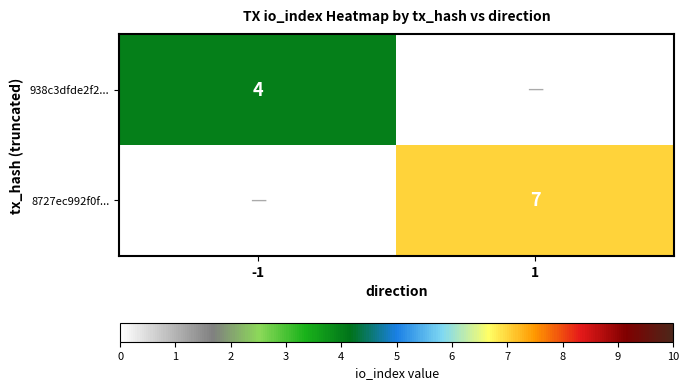

What is the greatest value displayed?

7.0